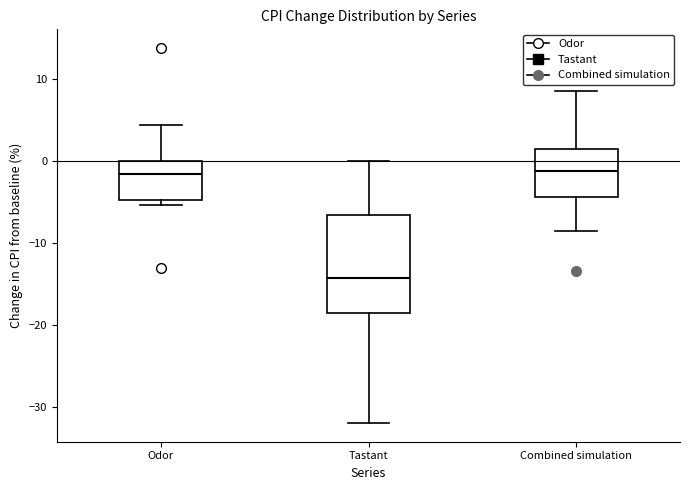

Reading left to right, read every box against the y-axis: the position of its median line, the range the box covers, and the ends of its whiskers. The values are not printed on the chart, so give them approximately, as read against the axis.

Odor: median -2, box -5 to 0, whiskers -5 (just below the box's lower edge) to 4
Tastant: median -14, box -19 to -7, whiskers -32 to 0
Combined simulation: median -1, box -4 to 2, whiskers -9 to 9